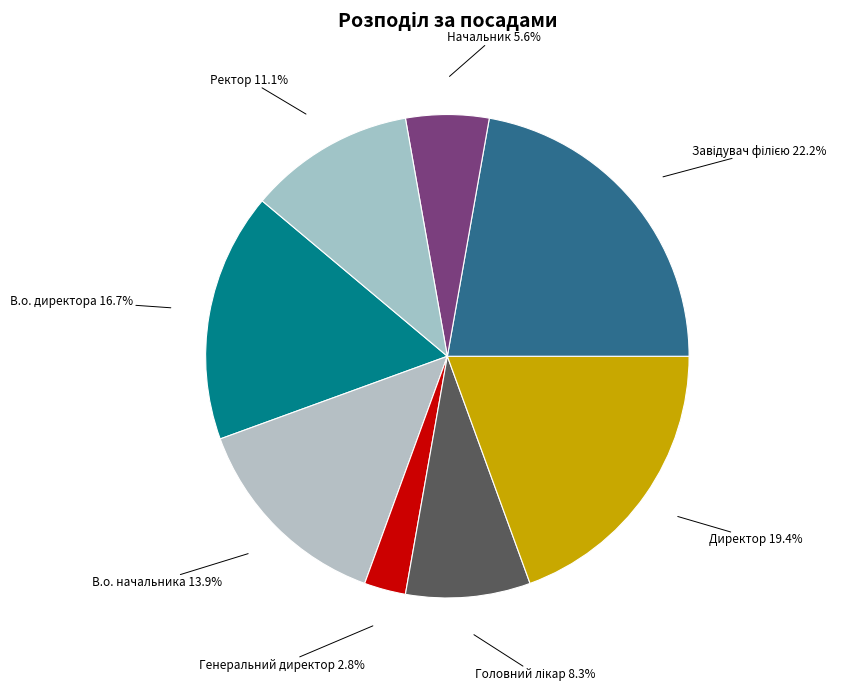

Does any single category account for the majority?

No